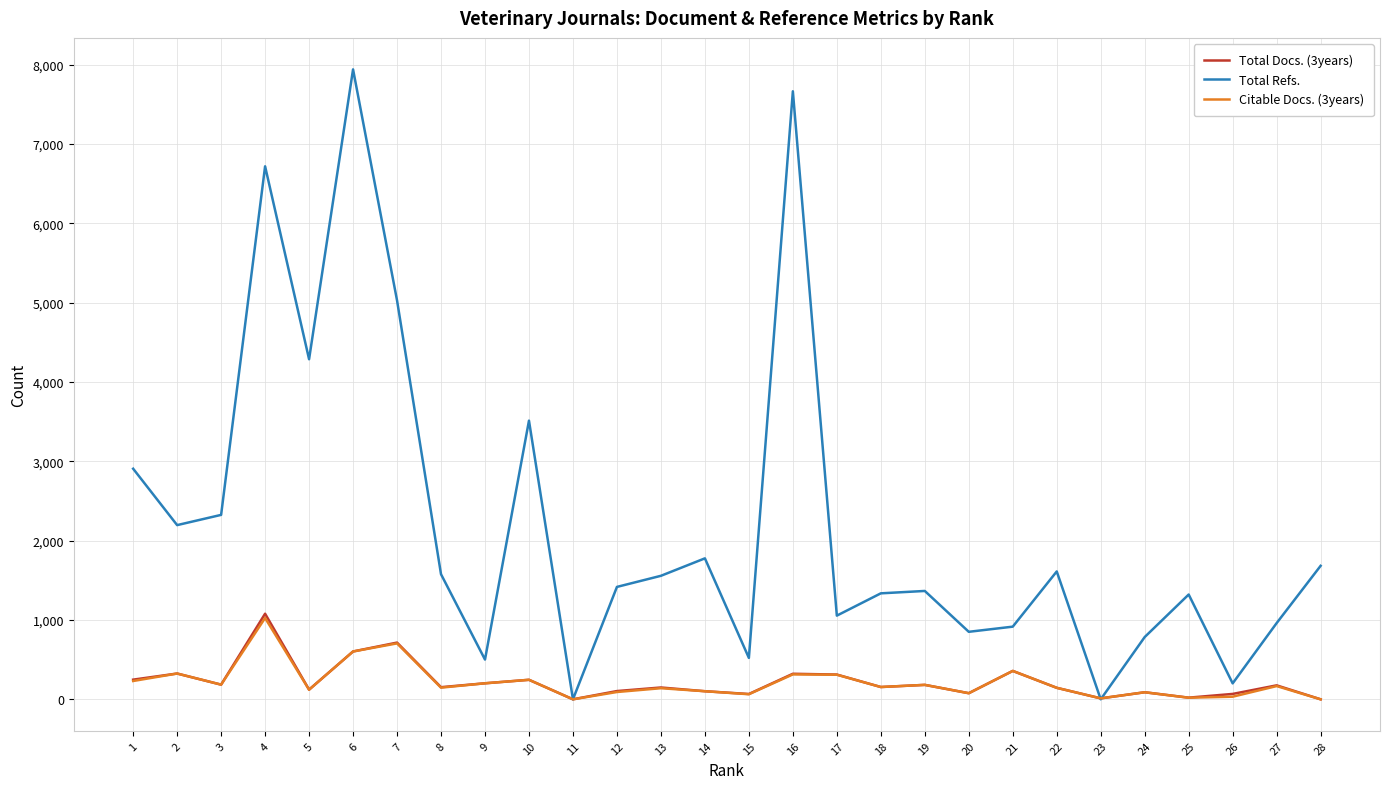

At which category does Total Docs. (3years) reach its first local valley?

3